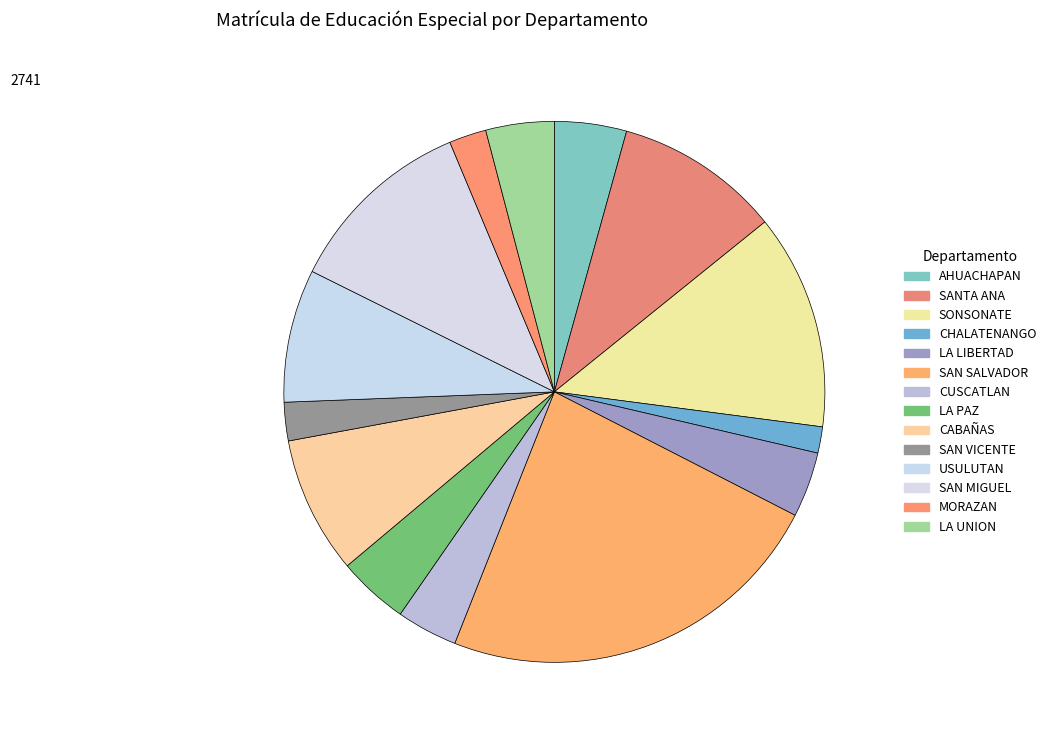

How many slices are in this pie chart?

14